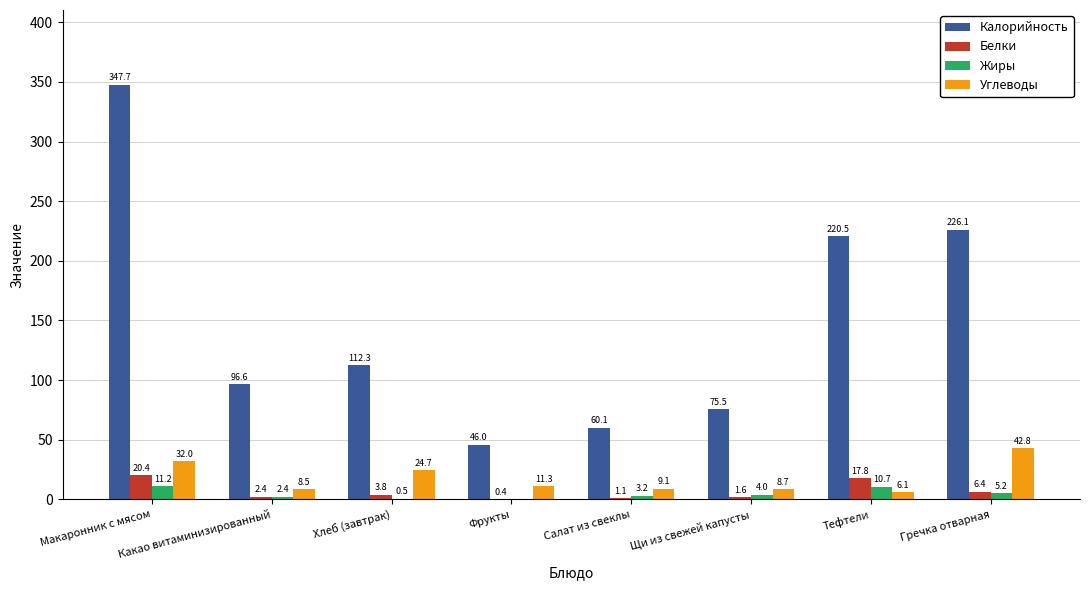

Where does the Углеводы series first go above 11?

Макаронник с мясом